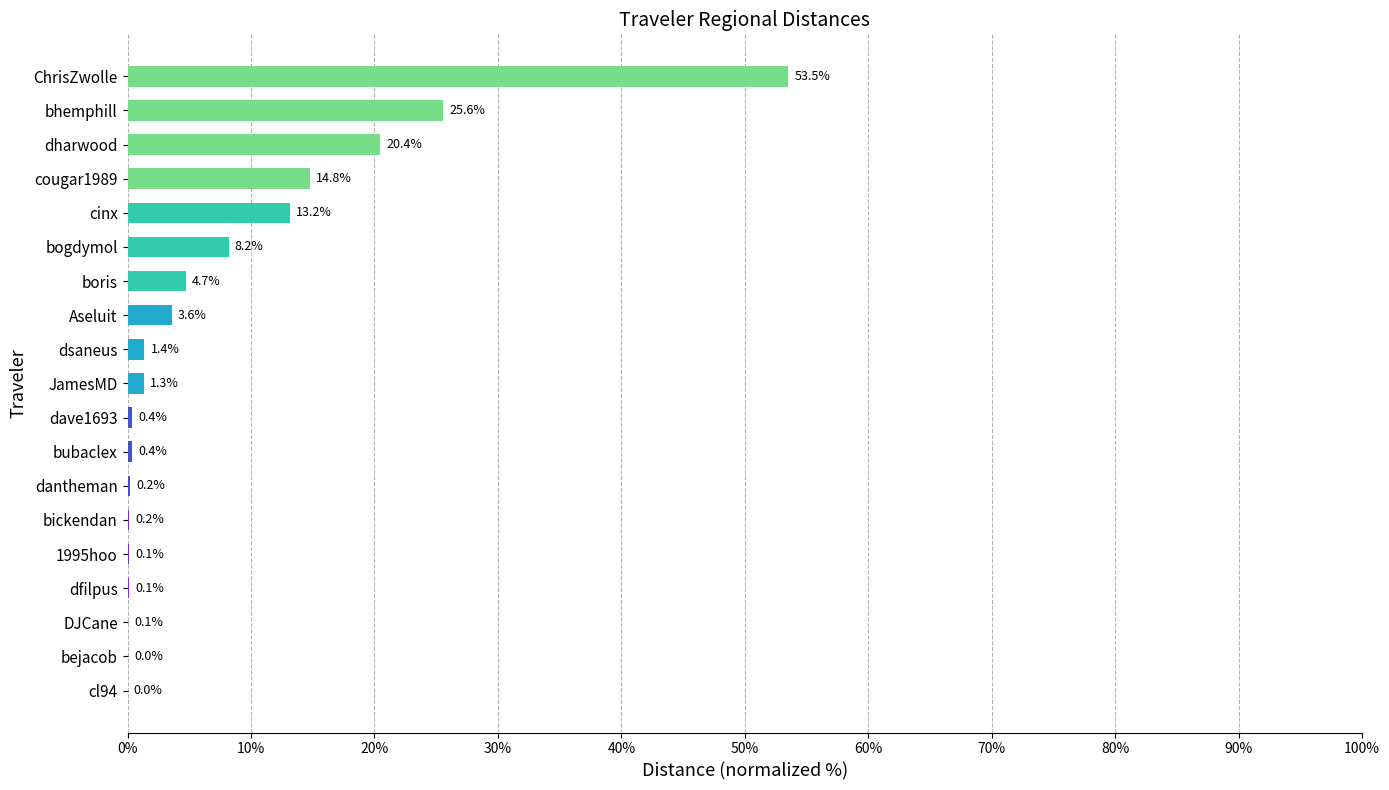

Where is the data nearest to the value 26?

bhemphill